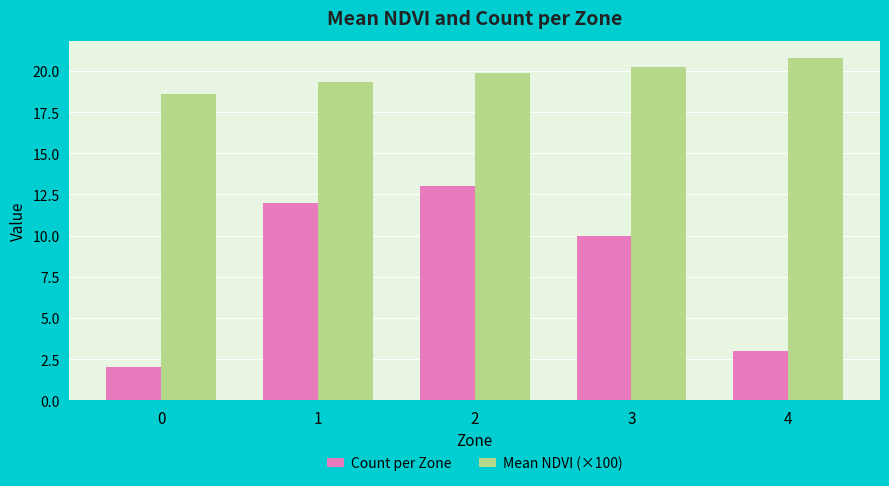

The Count per Zone series shows 13.0 at 2. True or false?

True